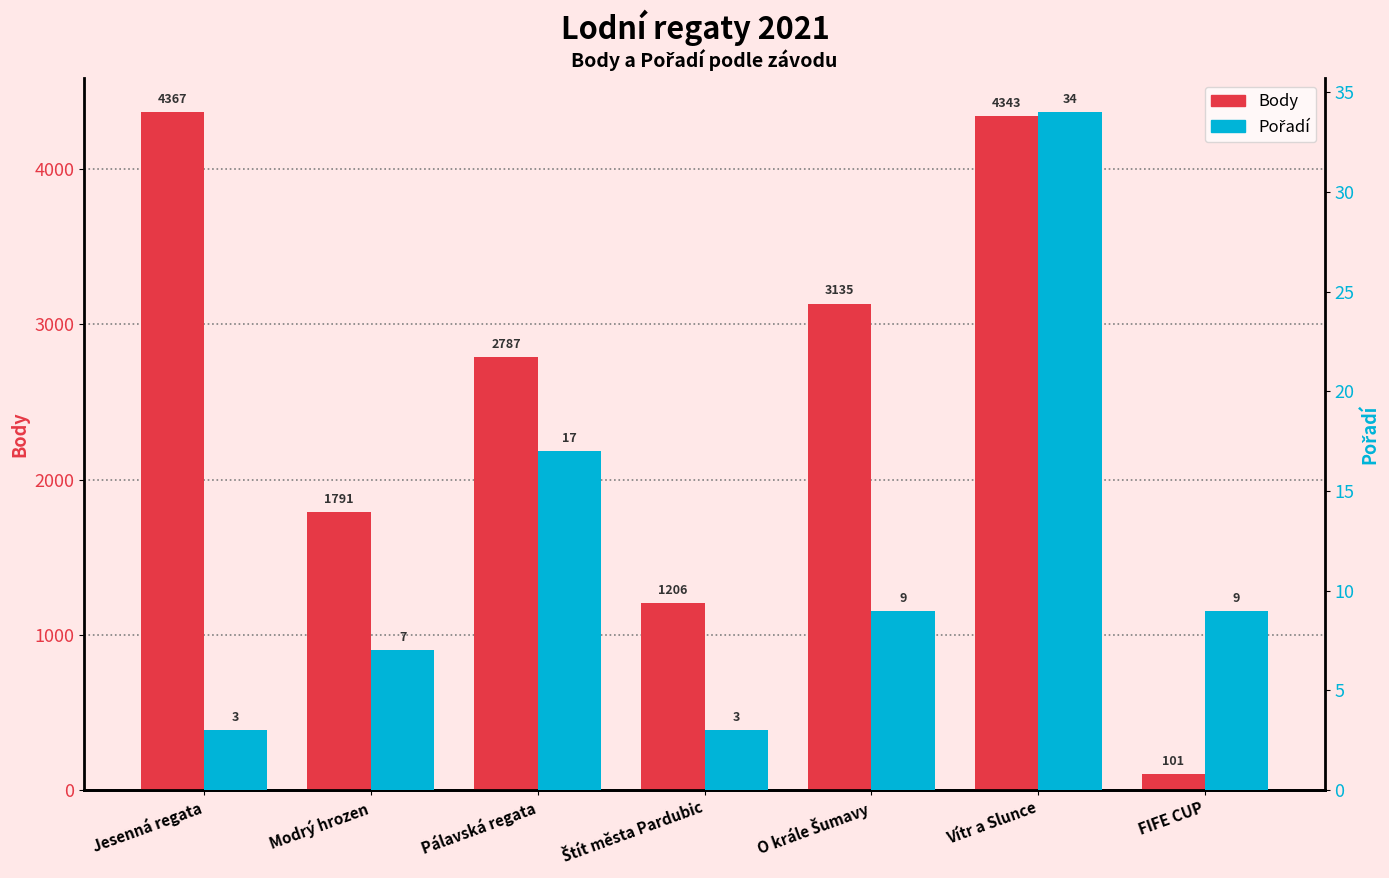

What is the total value across all series at Jesenná regata?

4370